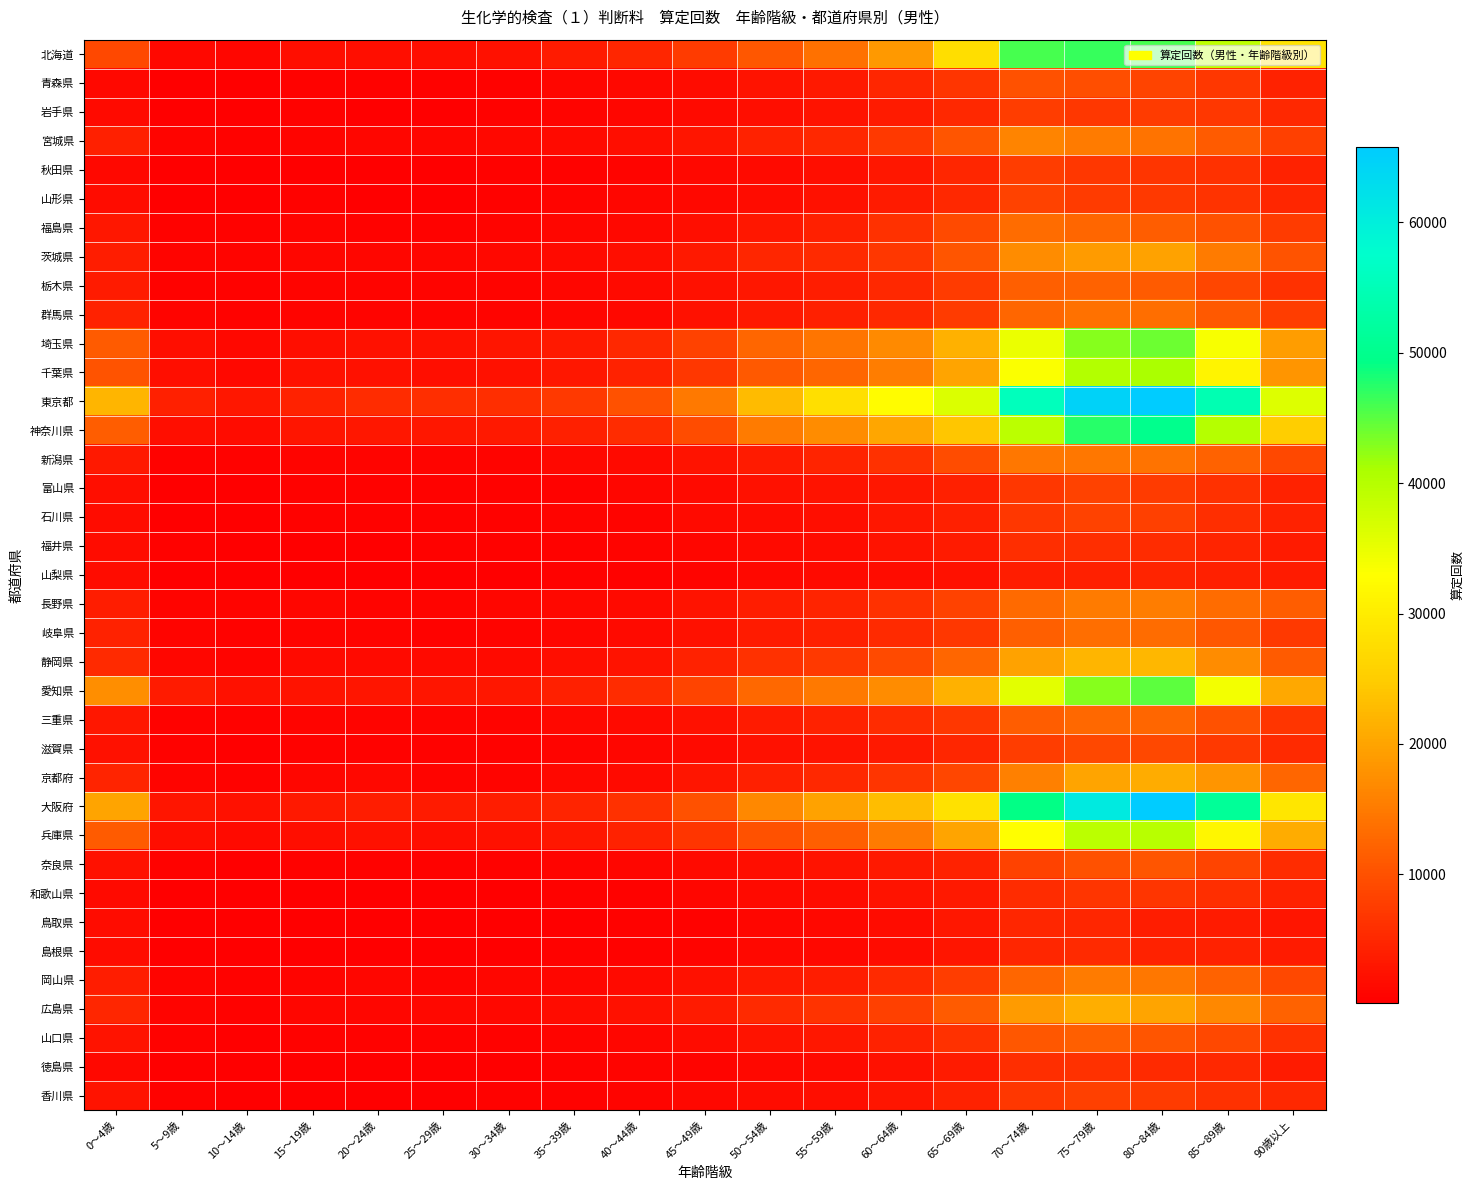

At 30～34歳, list the series in order from largest to smallest.

東京都, 大阪府, 神奈川県, 愛知県, 埼玉県, 北海道, 兵庫県, 千葉県, 静岡県, 茨城県, 広島県, 宮城県, 岡山県, 長野県, 京都府, 新潟県, 群馬県, 三重県, 岐阜県, 福島県, 栃木県, 石川県, 滋賀県, 青森県, 奈良県, 山口県, 岩手県, 香川県, 山形県, 富山県, 秋田県, 福井県, 島根県, 徳島県, 和歌山県, 鳥取県, 山梨県